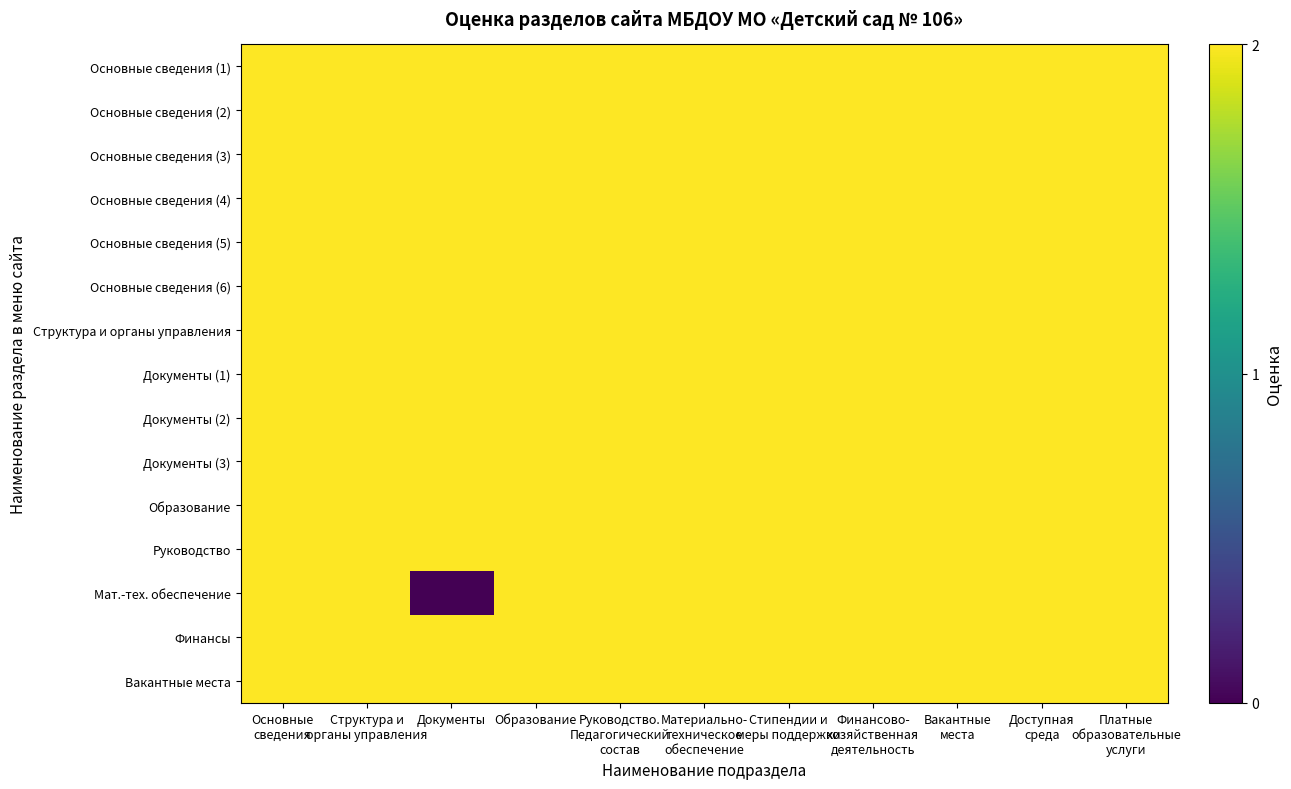

Reading right to left, transcribe all the data shown in this chart.

Основные сведения (1): Платные
образовательные
услуги=2	Доступная
среда=2	Вакантные
места=2	Финансово-
хозяйственная
деятельность=2	Стипендии и
меры поддержки=2	Материально-
техническое
обеспечение=2	Руководство.
Педагогический
состав=2	Образование=2	Документы=2	Структура и
органы управления=2	Основные
сведения=2
Основные сведения (2): Платные
образовательные
услуги=2	Доступная
среда=2	Вакантные
места=2	Финансово-
хозяйственная
деятельность=2	Стипендии и
меры поддержки=2	Материально-
техническое
обеспечение=2	Руководство.
Педагогический
состав=2	Образование=2	Документы=2	Структура и
органы управления=2	Основные
сведения=2
Основные сведения (3): Платные
образовательные
услуги=2	Доступная
среда=2	Вакантные
места=2	Финансово-
хозяйственная
деятельность=2	Стипендии и
меры поддержки=2	Материально-
техническое
обеспечение=2	Руководство.
Педагогический
состав=2	Образование=2	Документы=2	Структура и
органы управления=2	Основные
сведения=2
Основные сведения (4): Платные
образовательные
услуги=2	Доступная
среда=2	Вакантные
места=2	Финансово-
хозяйственная
деятельность=2	Стипендии и
меры поддержки=2	Материально-
техническое
обеспечение=2	Руководство.
Педагогический
состав=2	Образование=2	Документы=2	Структура и
органы управления=2	Основные
сведения=2
Основные сведения (5): Платные
образовательные
услуги=2	Доступная
среда=2	Вакантные
места=2	Финансово-
хозяйственная
деятельность=2	Стипендии и
меры поддержки=2	Материально-
техническое
обеспечение=2	Руководство.
Педагогический
состав=2	Образование=2	Документы=2	Структура и
органы управления=2	Основные
сведения=2
Основные сведения (6): Платные
образовательные
услуги=2	Доступная
среда=2	Вакантные
места=2	Финансово-
хозяйственная
деятельность=2	Стипендии и
меры поддержки=2	Материально-
техническое
обеспечение=2	Руководство.
Педагогический
состав=2	Образование=2	Документы=2	Структура и
органы управления=2	Основные
сведения=2
Структура и органы управления: Платные
образовательные
услуги=2	Доступная
среда=2	Вакантные
места=2	Финансово-
хозяйственная
деятельность=2	Стипендии и
меры поддержки=2	Материально-
техническое
обеспечение=2	Руководство.
Педагогический
состав=2	Образование=2	Документы=2	Структура и
органы управления=2	Основные
сведения=2
Документы (1): Платные
образовательные
услуги=2	Доступная
среда=2	Вакантные
места=2	Финансово-
хозяйственная
деятельность=2	Стипендии и
меры поддержки=2	Материально-
техническое
обеспечение=2	Руководство.
Педагогический
состав=2	Образование=2	Документы=2	Структура и
органы управления=2	Основные
сведения=2
Документы (2): Платные
образовательные
услуги=2	Доступная
среда=2	Вакантные
места=2	Финансово-
хозяйственная
деятельность=2	Стипендии и
меры поддержки=2	Материально-
техническое
обеспечение=2	Руководство.
Педагогический
состав=2	Образование=2	Документы=2	Структура и
органы управления=2	Основные
сведения=2
Документы (3): Платные
образовательные
услуги=2	Доступная
среда=2	Вакантные
места=2	Финансово-
хозяйственная
деятельность=2	Стипендии и
меры поддержки=2	Материально-
техническое
обеспечение=2	Руководство.
Педагогический
состав=2	Образование=2	Документы=2	Структура и
органы управления=2	Основные
сведения=2
Образование: Платные
образовательные
услуги=2	Доступная
среда=2	Вакантные
места=2	Финансово-
хозяйственная
деятельность=2	Стипендии и
меры поддержки=2	Материально-
техническое
обеспечение=2	Руководство.
Педагогический
состав=2	Образование=2	Документы=2	Структура и
органы управления=2	Основные
сведения=2
Руководство: Платные
образовательные
услуги=2	Доступная
среда=2	Вакантные
места=2	Финансово-
хозяйственная
деятельность=2	Стипендии и
меры поддержки=2	Материально-
техническое
обеспечение=2	Руководство.
Педагогический
состав=2	Образование=2	Документы=2	Структура и
органы управления=2	Основные
сведения=2
Мат.-тех. обеспечение: Платные
образовательные
услуги=2	Доступная
среда=2	Вакантные
места=2	Финансово-
хозяйственная
деятельность=2	Стипендии и
меры поддержки=2	Материально-
техническое
обеспечение=2	Руководство.
Педагогический
состав=2	Образование=2	Документы=0	Структура и
органы управления=2	Основные
сведения=2
Финансы: Платные
образовательные
услуги=2	Доступная
среда=2	Вакантные
места=2	Финансово-
хозяйственная
деятельность=2	Стипендии и
меры поддержки=2	Материально-
техническое
обеспечение=2	Руководство.
Педагогический
состав=2	Образование=2	Документы=2	Структура и
органы управления=2	Основные
сведения=2
Вакантные места: Платные
образовательные
услуги=2	Доступная
среда=2	Вакантные
места=2	Финансово-
хозяйственная
деятельность=2	Стипендии и
меры поддержки=2	Материально-
техническое
обеспечение=2	Руководство.
Педагогический
состав=2	Образование=2	Документы=2	Структура и
органы управления=2	Основные
сведения=2